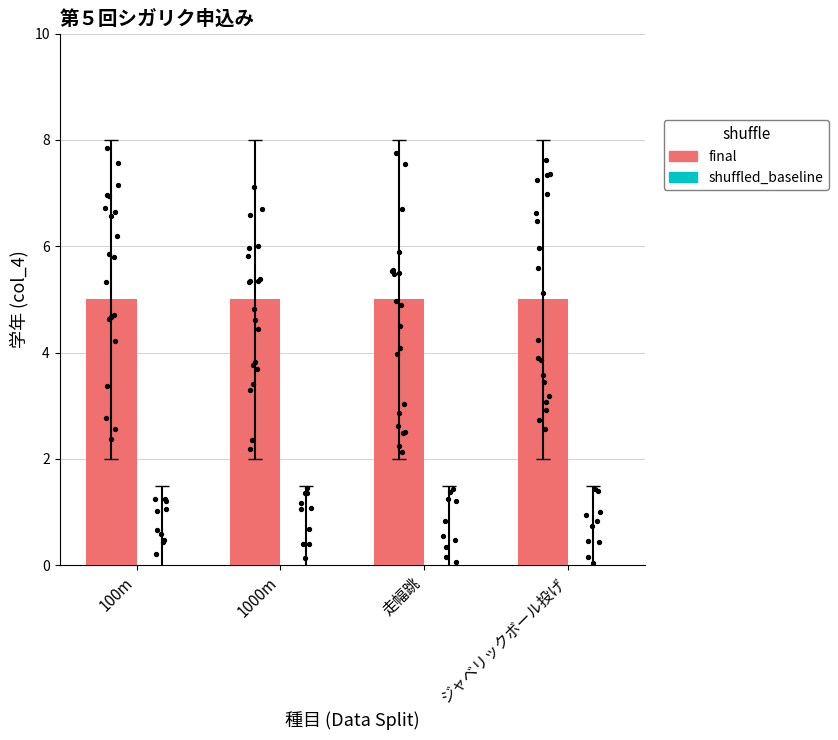

What are all the series names shown in the legend?

final, shuffled_baseline